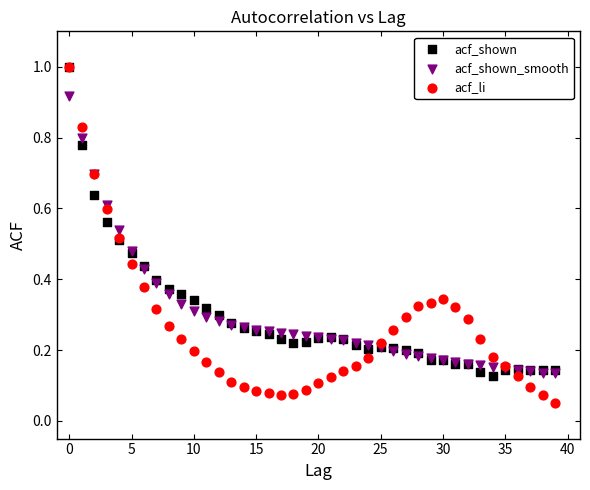

What are all the series names shown in the legend?

acf_shown, acf_shown_smooth, acf_li